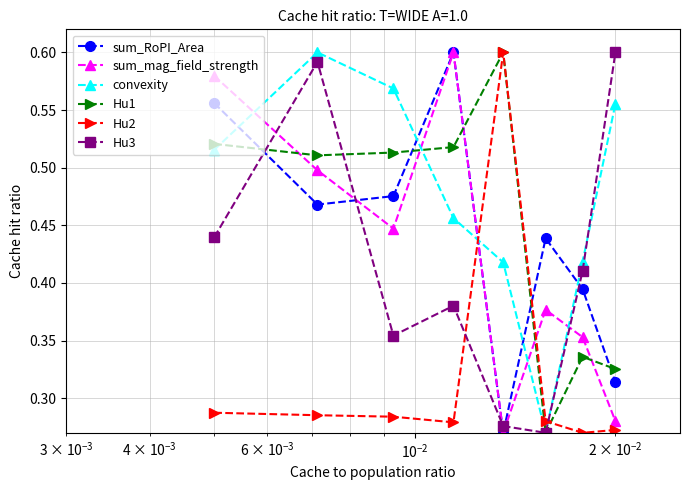

In Hu3, how many points are lower than both neighbors (excluding endpoints)?

2